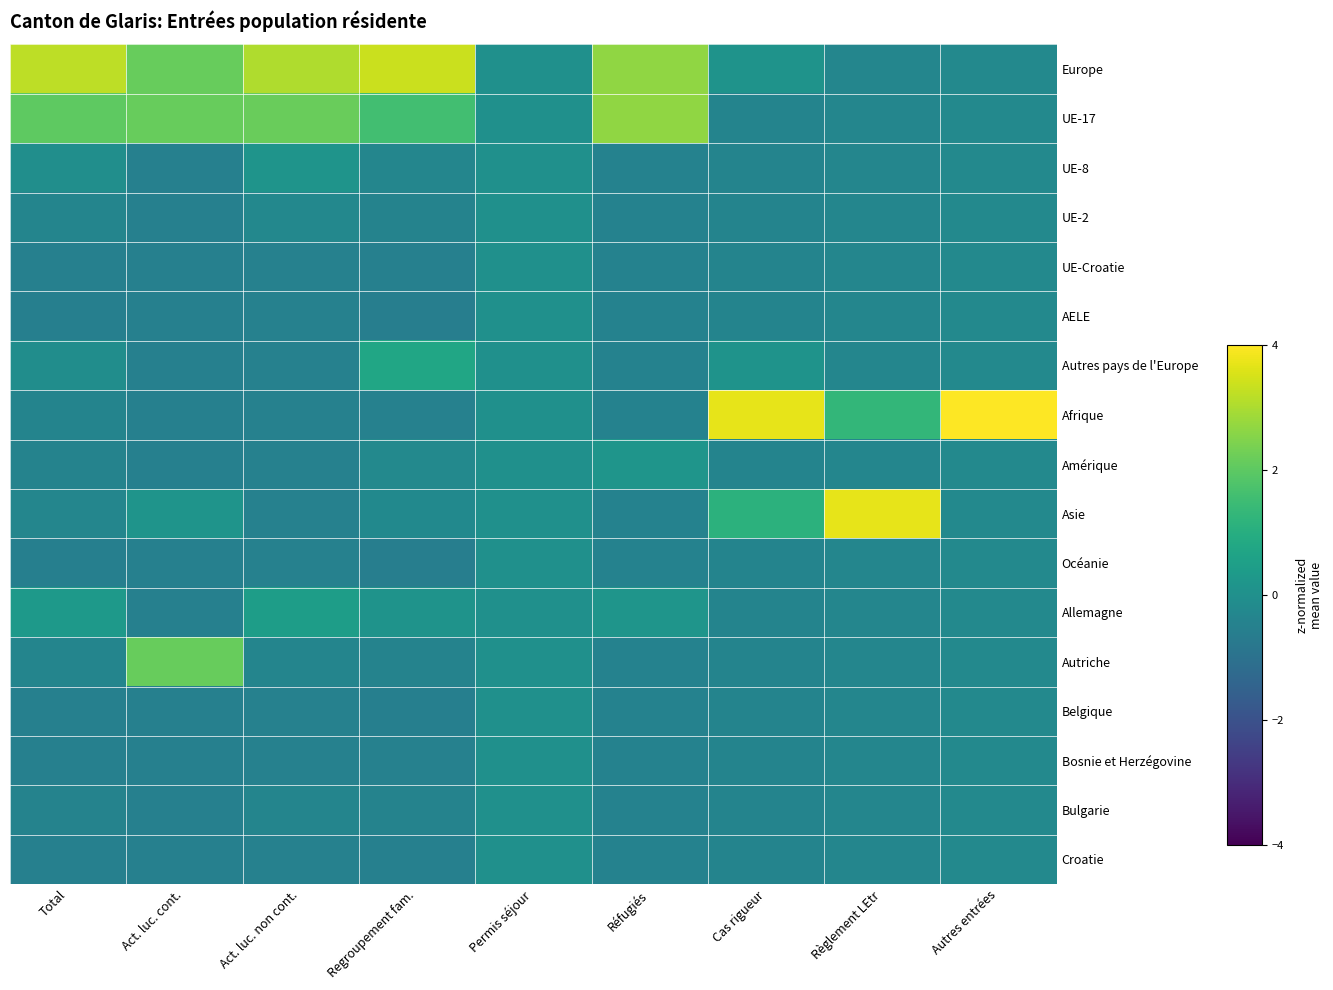

At which category is the sum across all series the highest?

Cas rigueur